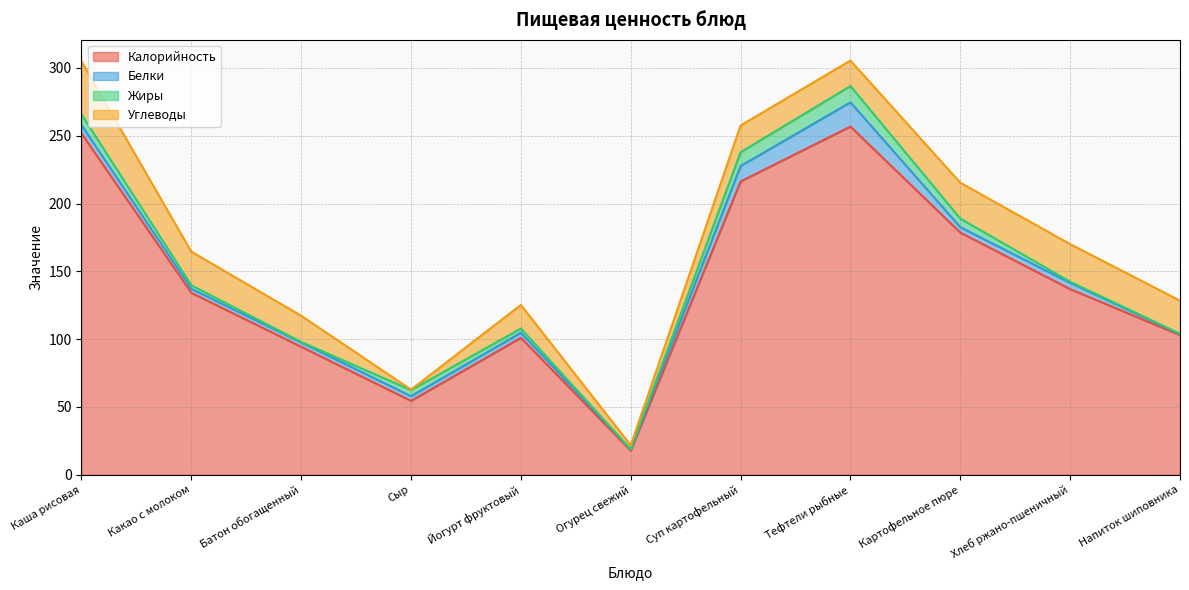

Is it true that Калорийность equals 94.4 at Батон обогащенный?

True